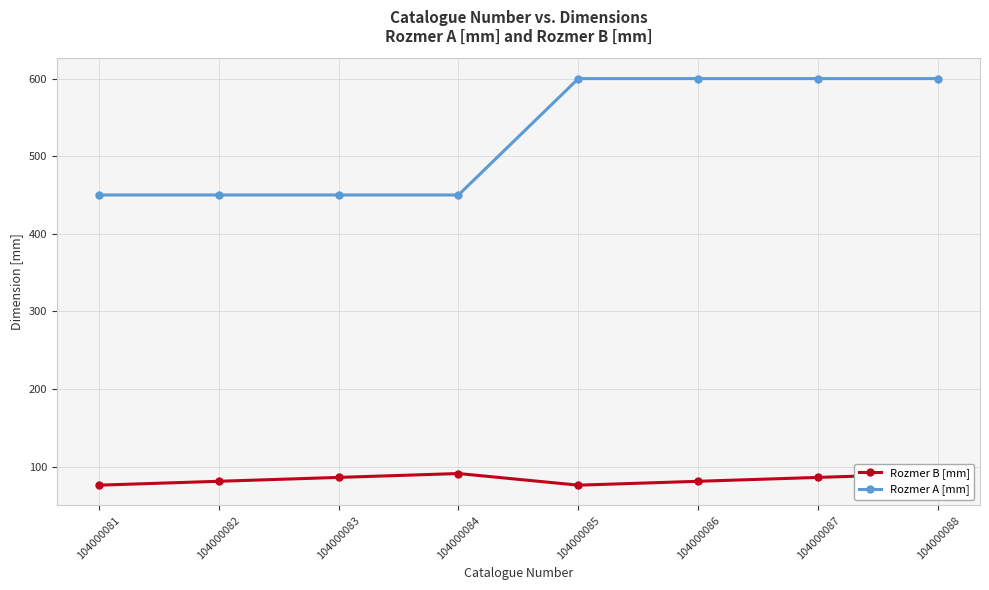

Where is Rozmer A [mm] nearest to the value 525?

104000081